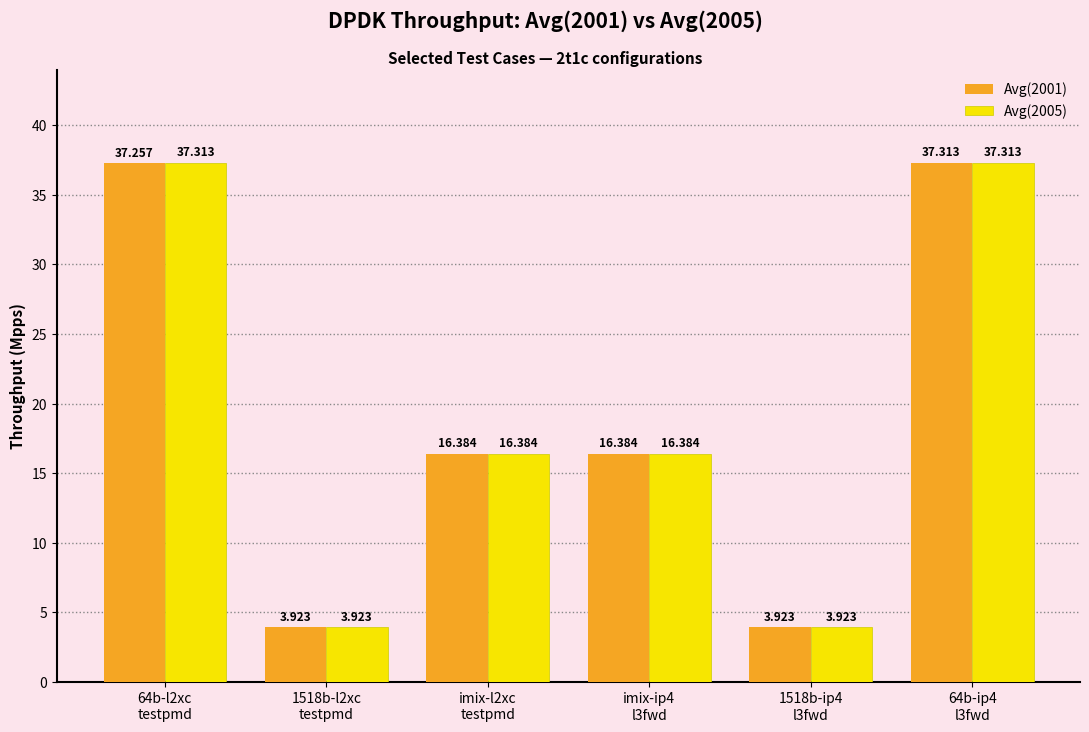

What is the difference between the maximum and minimum values in the Avg(2001) series?

33.4